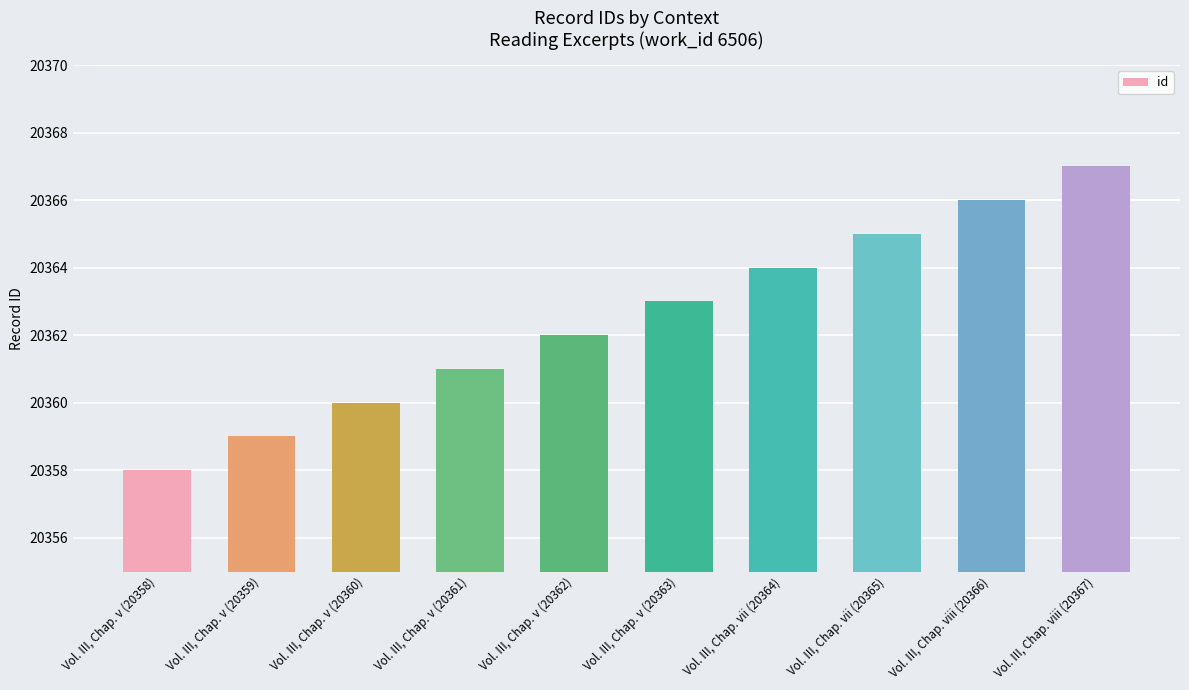

What is the greatest value displayed?

20367